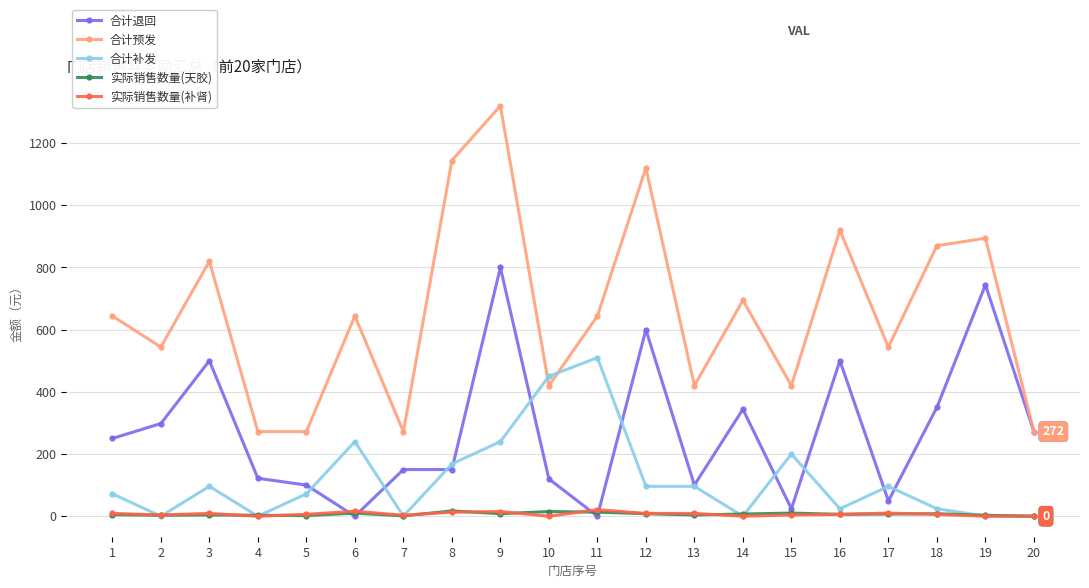

Where is the first local maximum for 合计退回?

3